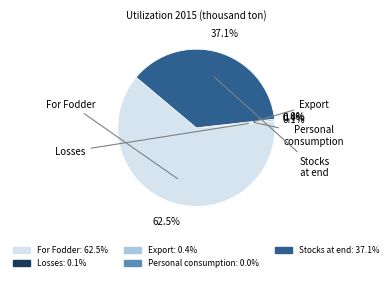

What is the total percentage of Personal consumption and Losses?

0.1%